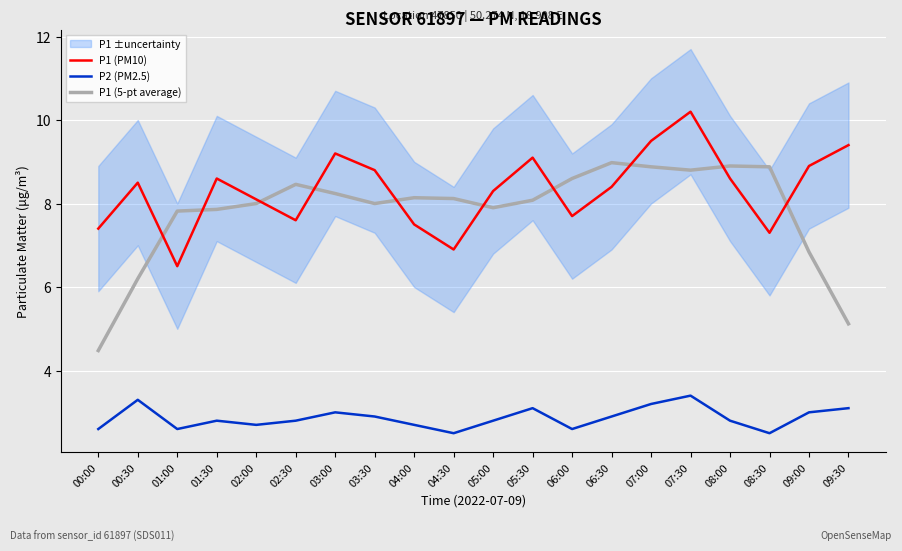

At how many categories does at least one series exceed 9?

5